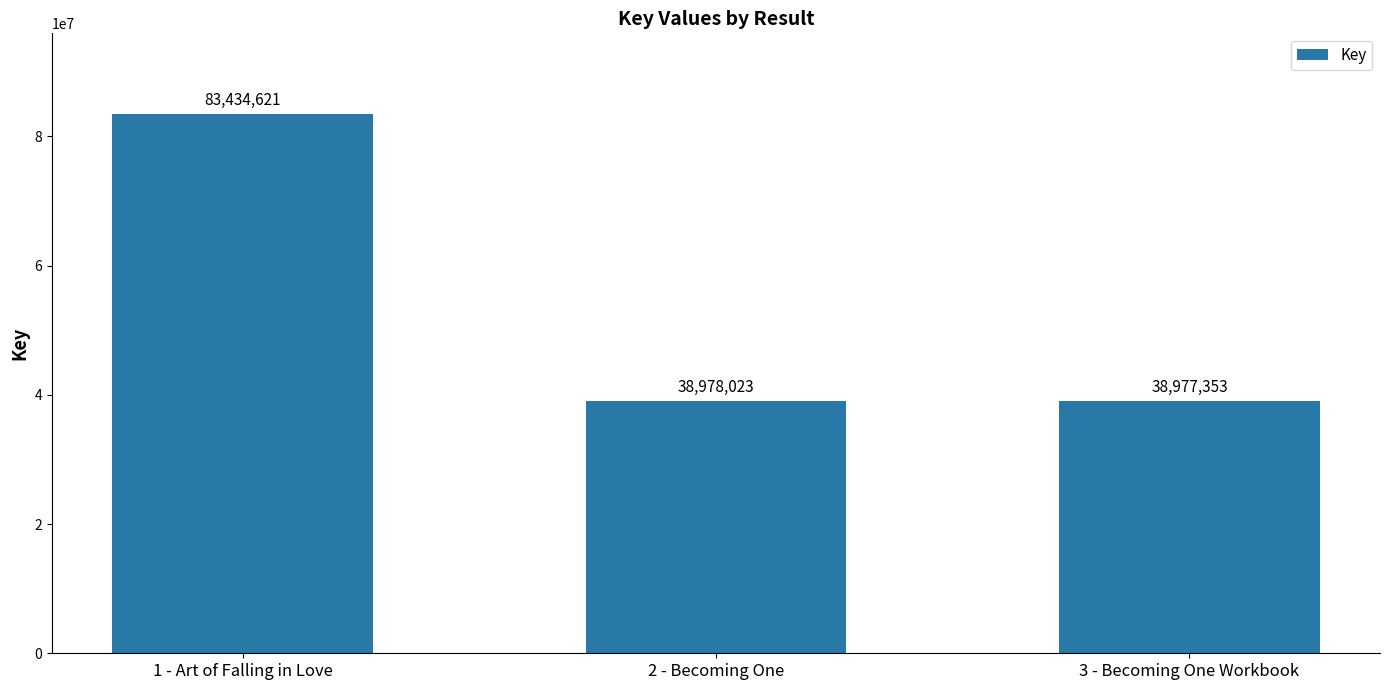

What is the average value?

53796666